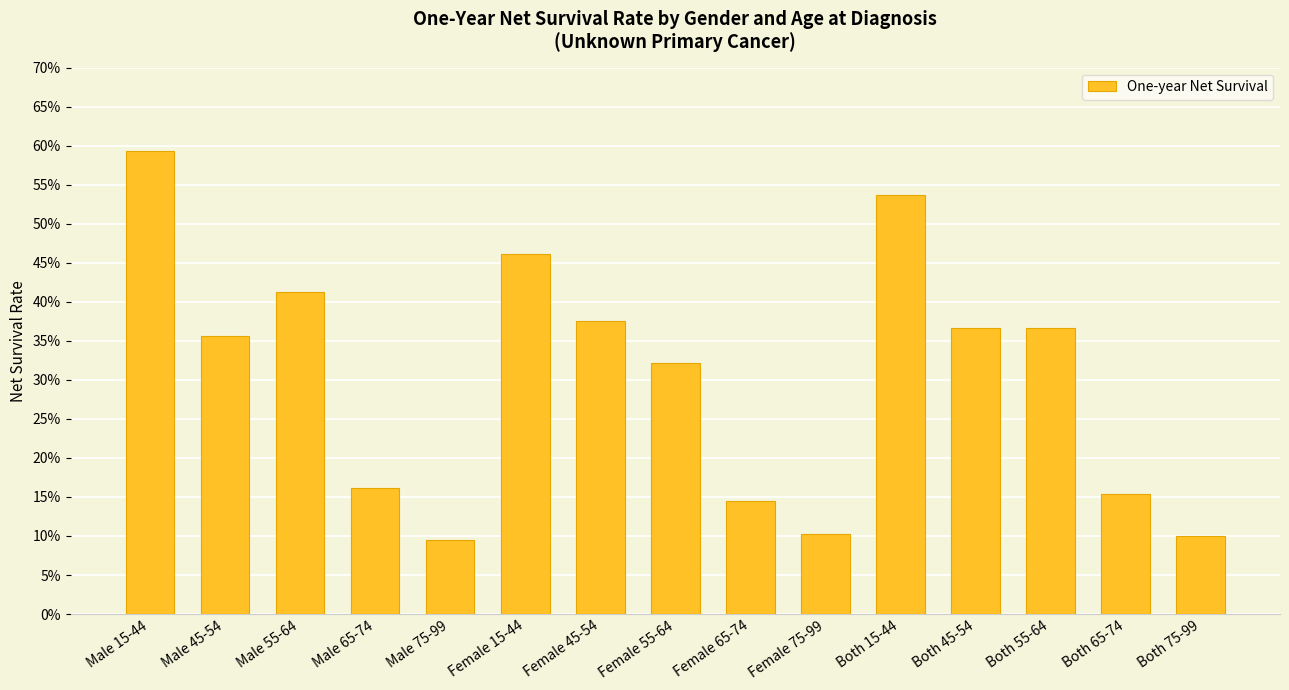

Are the bars horizontal?

No